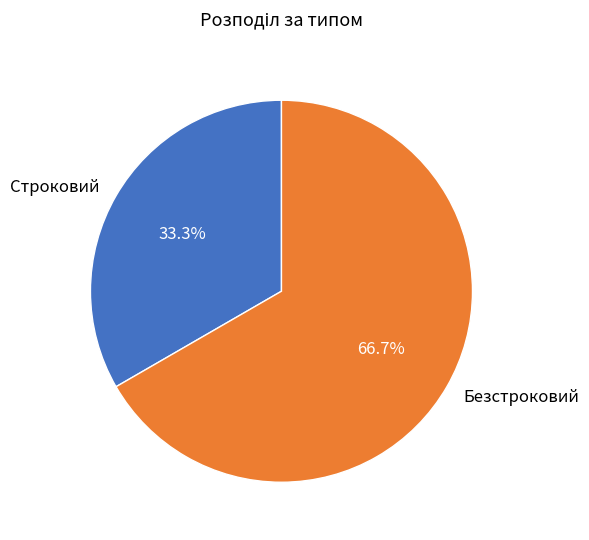

Rank the categories by value from highest to lowest.

Безстроковий, Строковий